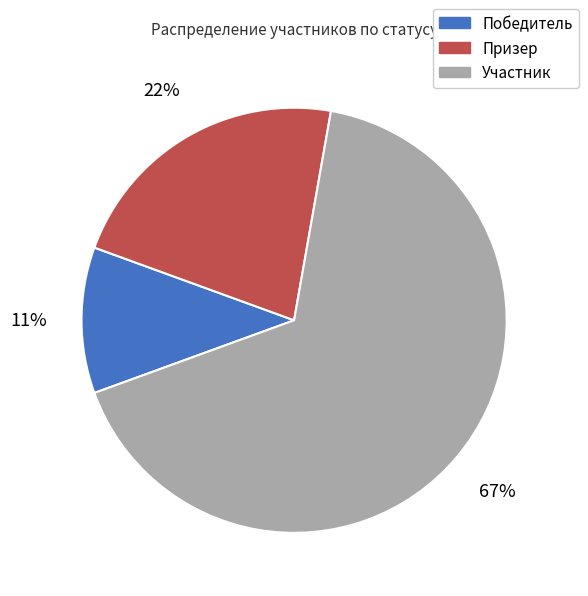

What percentage is the Победитель slice, to the nearest percent?

11%